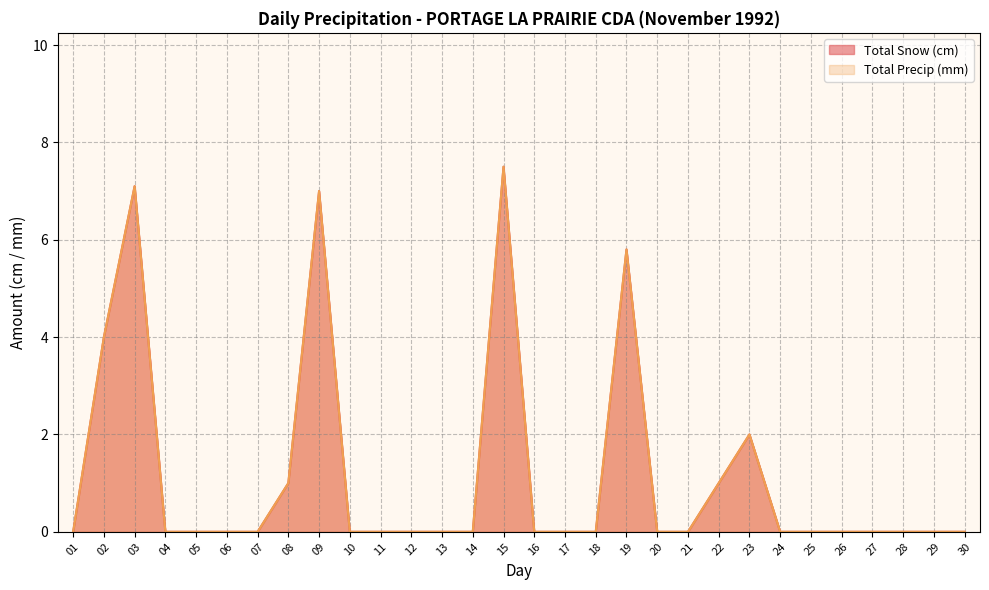

At which category does Total Precip (mm) reach its first local peak?

03